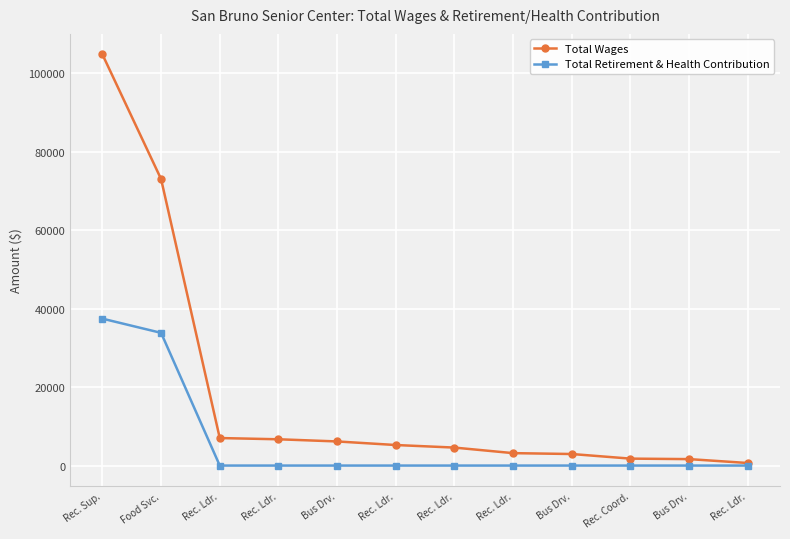

True or false: Total Wages and Total Retirement & Health Contribution intersect in this chart.

False